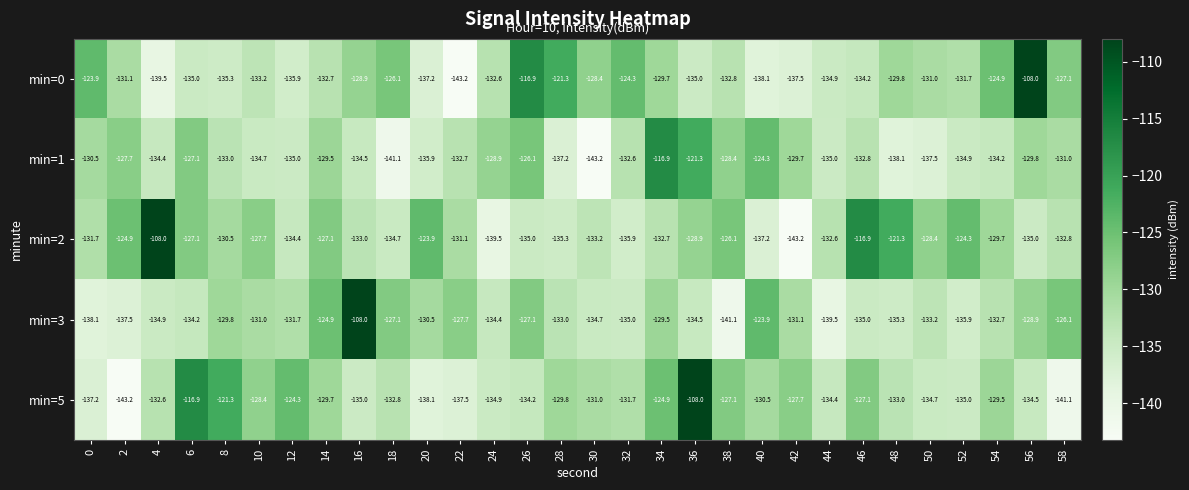

Is the value of min=0 at 52 greater than the value of min=2 at 56?

Yes